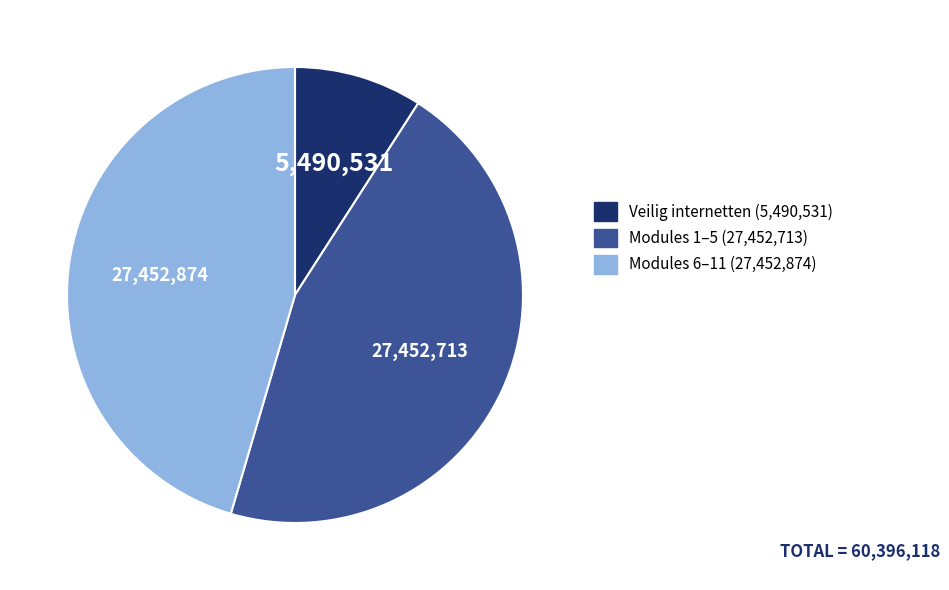

Does any single category account for the majority?

No